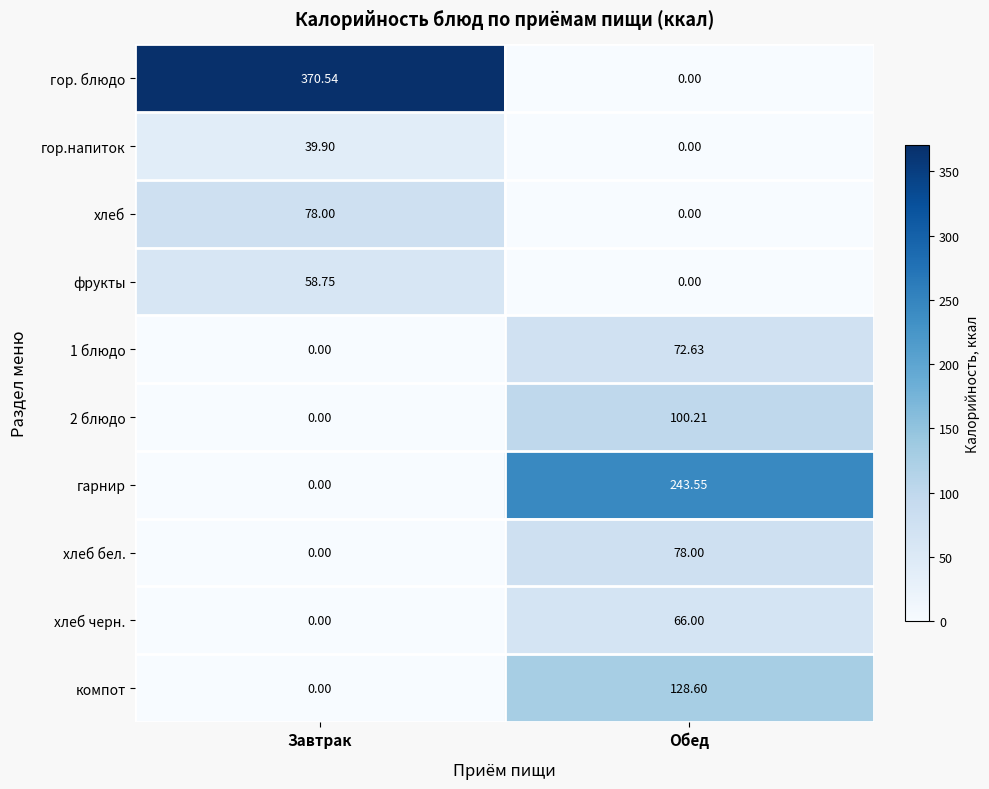

Which series has the widest spread of values?

гор. блюдо